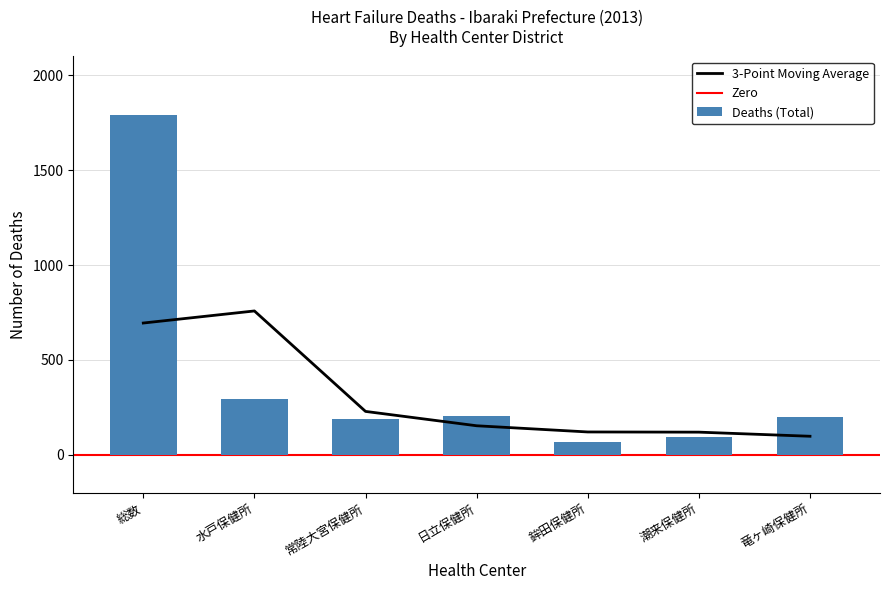

What is the value of the 総数_計 bar at the 4th from the left?

203